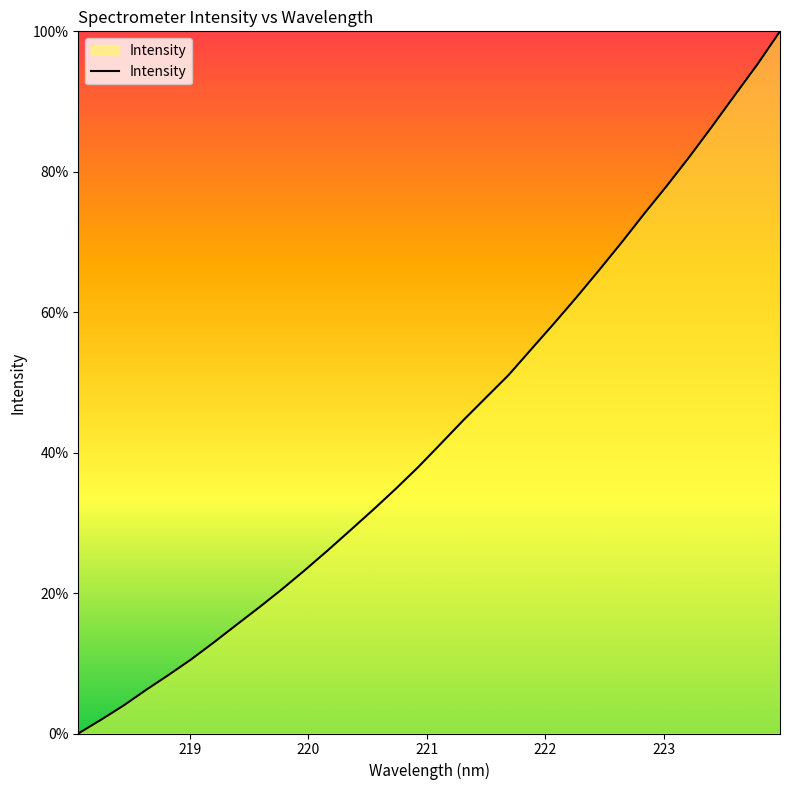

What is the greatest value displayed?

100.0